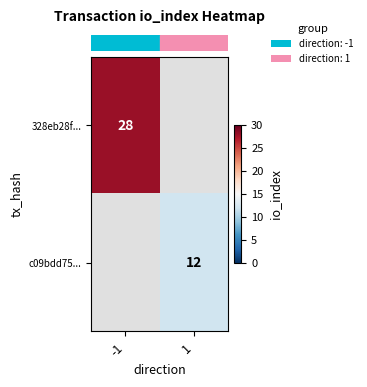

What is the lowest value of the row_0 series?

28.0